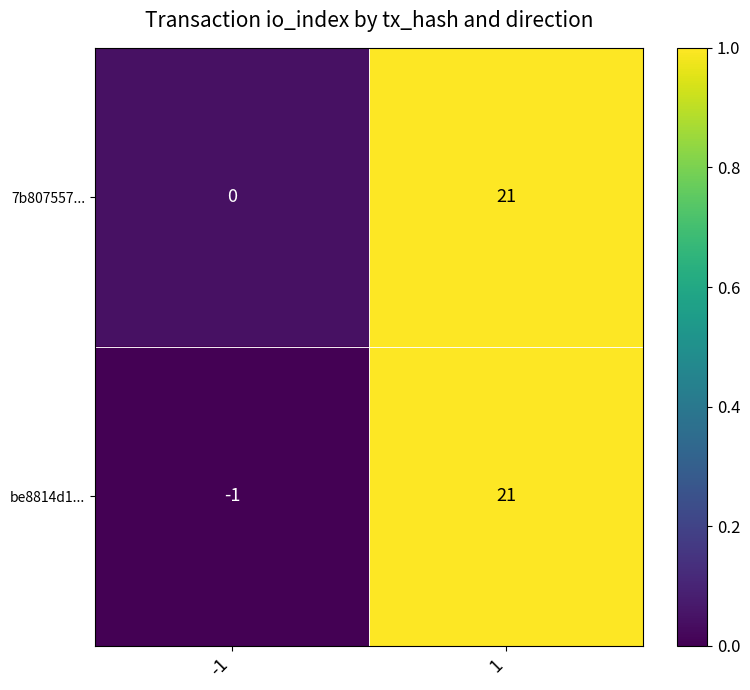

Count the number of categories in the chart.

2